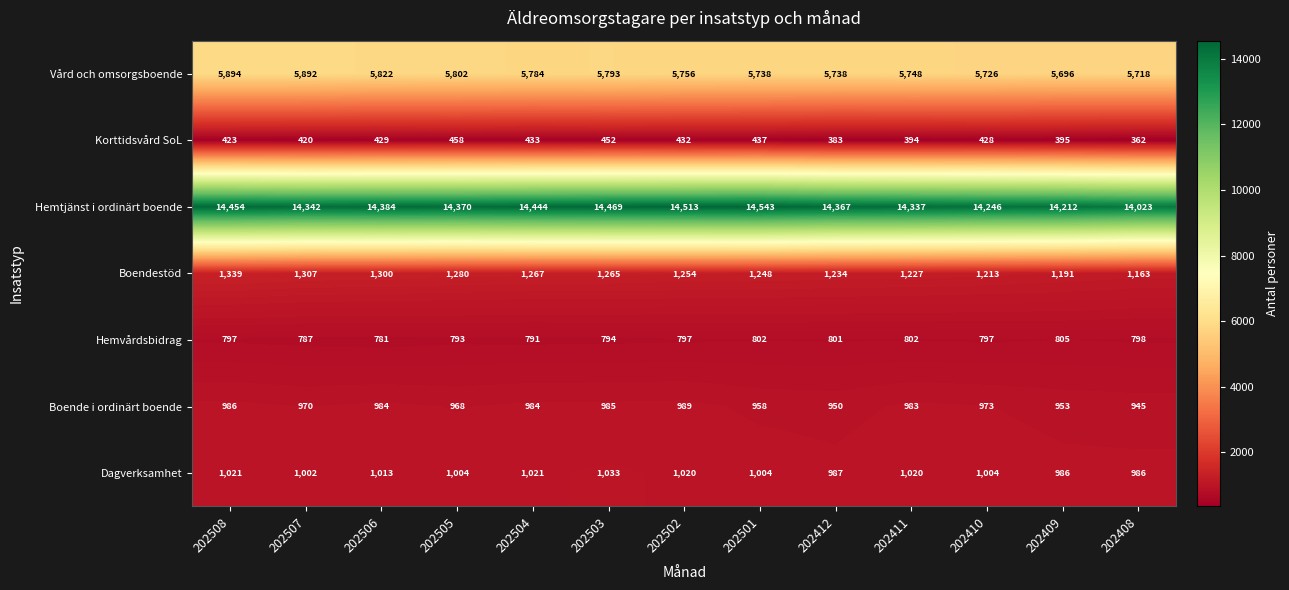

Where does the Korttidsvård SoL series first go above 428?

202506